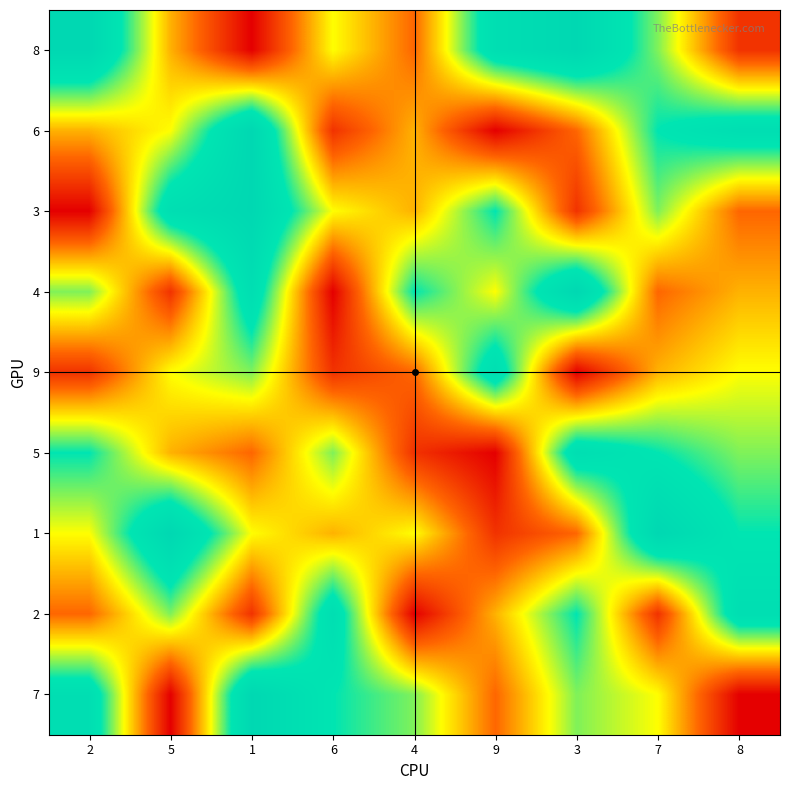

Reading left to right, list all the values displayed in this chart.

8: 2=9	5=4	1=1	6=5	4=3	9=8	3=9	7=6	8=2
6: 2=4	5=5	1=9	6=2	4=4	9=1	3=3	7=7	8=8
3: 2=1	5=8	1=9	6=5	4=4	9=7	3=2	7=6	8=3
4: 2=6	5=2	1=8	6=1	4=7	9=5	3=9	7=3	8=4
9: 2=2	5=5	1=6	6=2	4=3	9=8	3=1	7=4	8=5
5: 2=7	5=4	1=3	6=6	4=2	9=1	3=8	7=7	8=6
1: 2=5	5=9	1=5	6=4	4=5	9=2	3=3	7=9	8=7
2: 2=3	5=6	1=2	6=8	4=1	9=4	3=7	7=2	8=8
7: 2=8	5=1	1=9	6=7	4=6	9=3	3=6	7=5	8=1